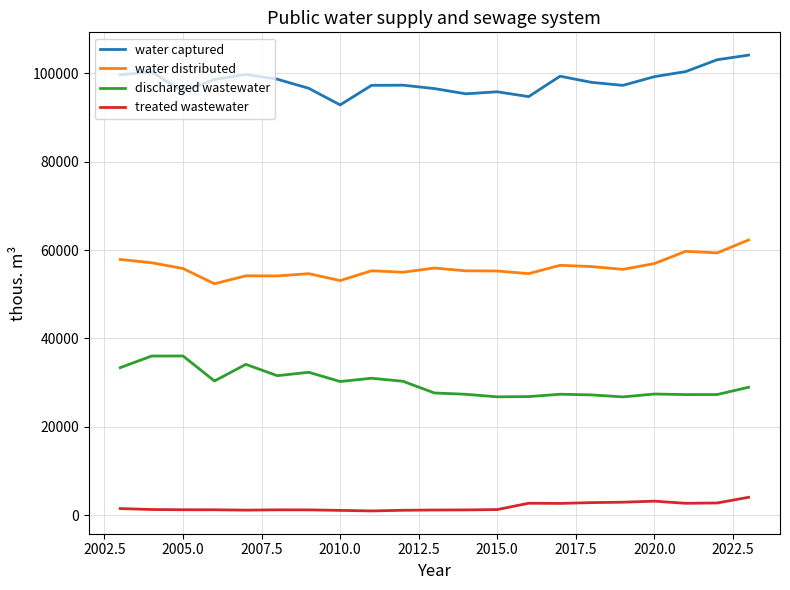

Which series has the largest total across all categories?

water captured